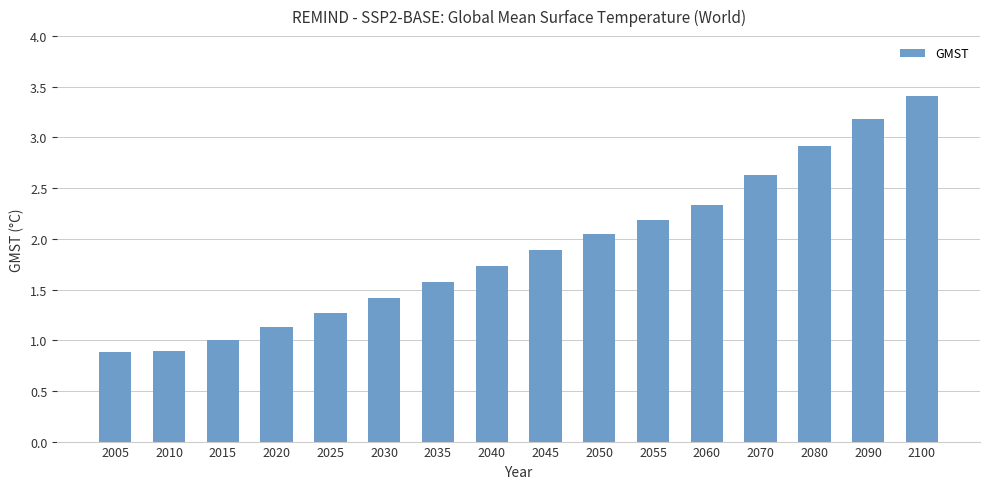

How many categories are shown in the chart?

16